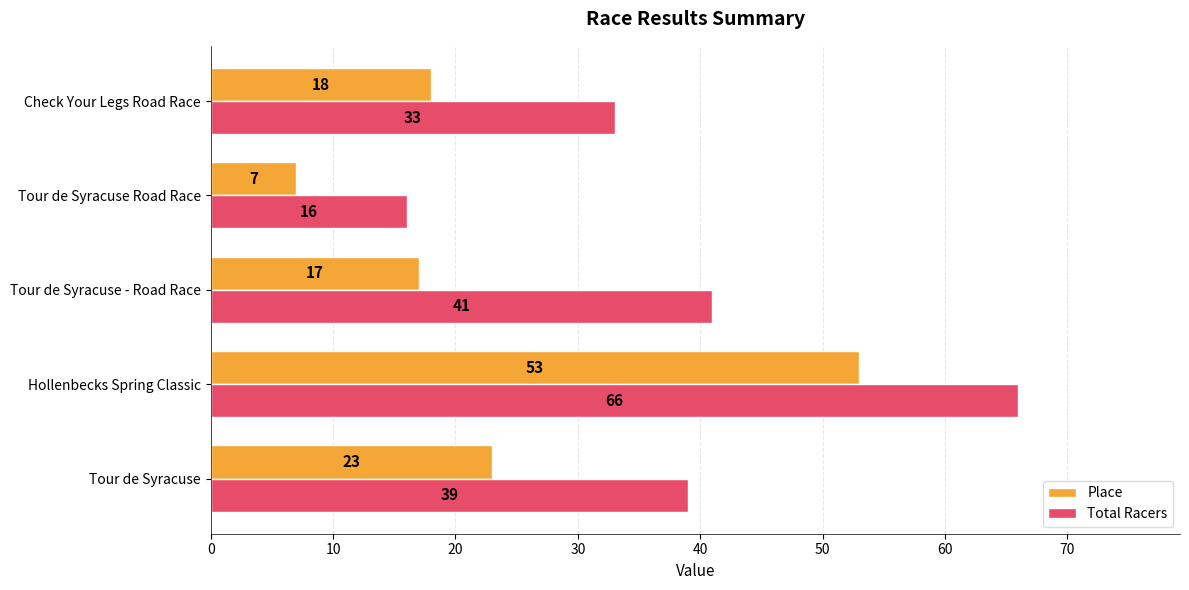

Between Tour de Syracuse and Check Your Legs Road Race, which series saw the biggest shift?

Total Racers